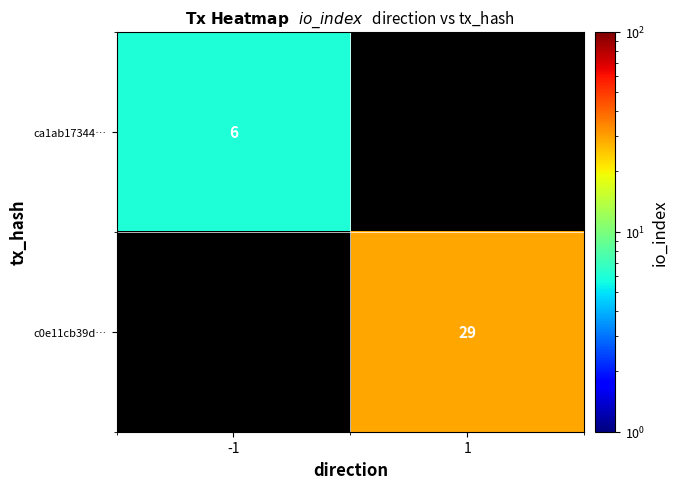

Is it true that c0e11cb39d… equals 29 at 1?

True